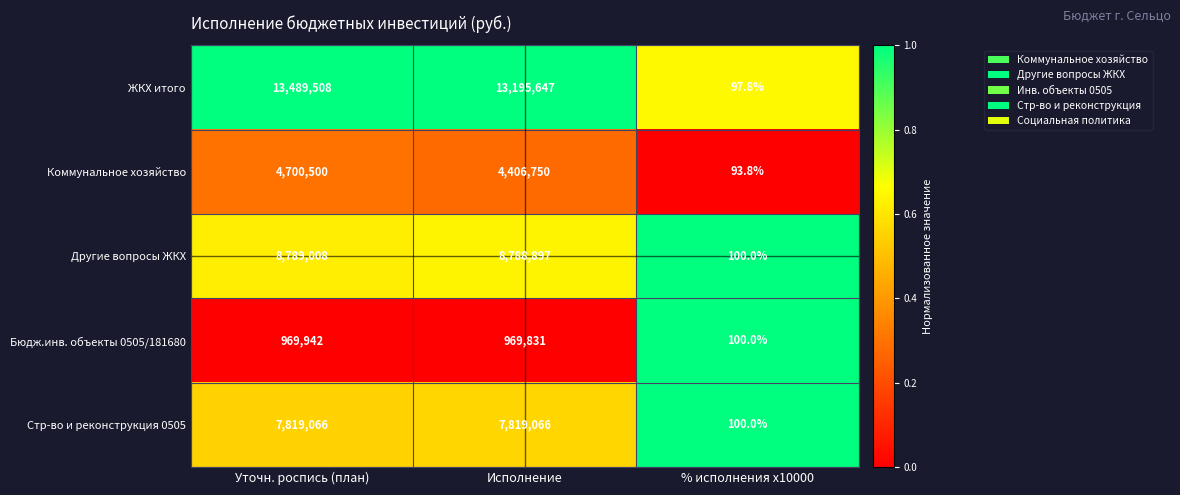

How many categories are shown in the chart?

3